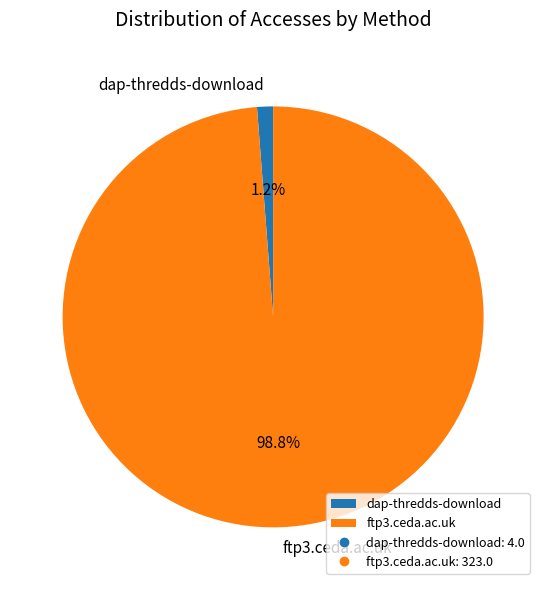

To the nearest percent, what is the combined percentage of ftp3.ceda.ac.uk and dap-thredds-download?

100%